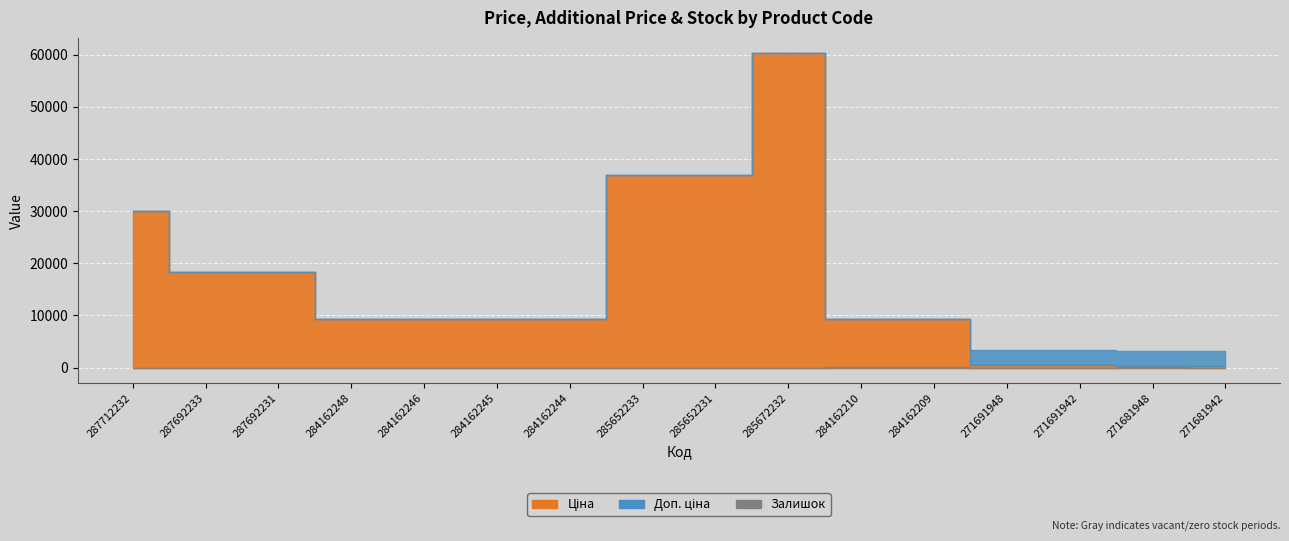

What is the label of the 12th point from the right?

284162246